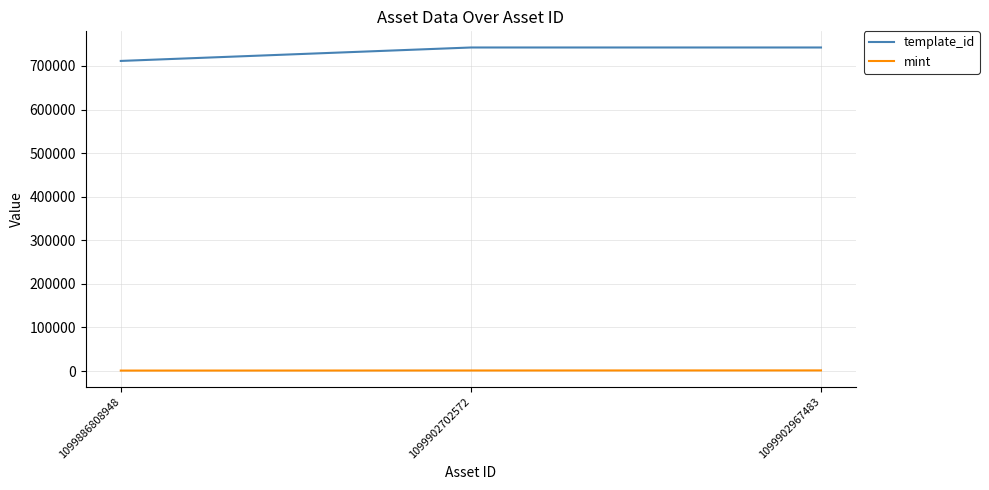

Which series has the largest range (max minus min)?

template_id